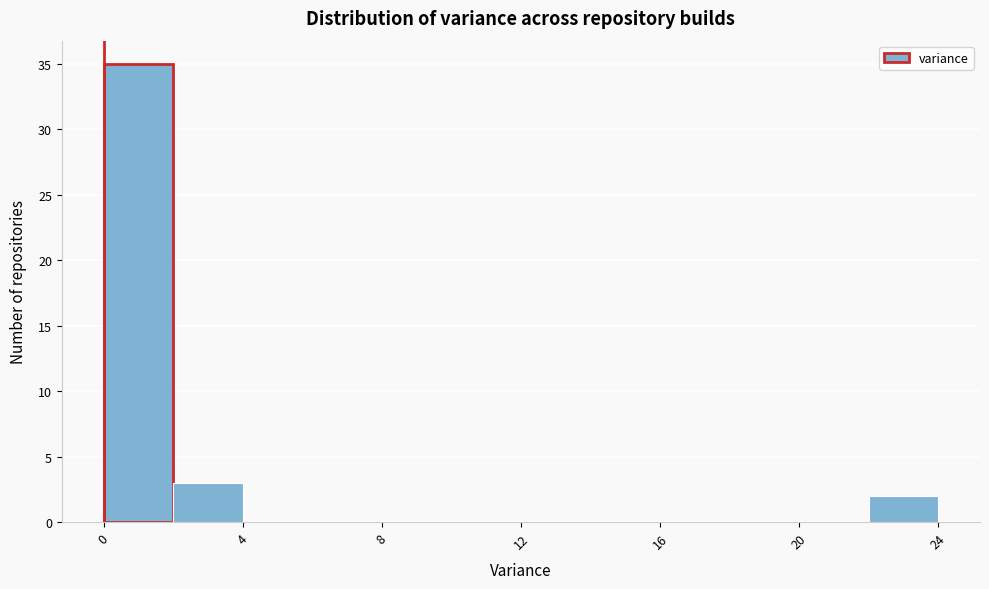

Reading left to right, list every bar in this chart as the range it spans on the x-axis followed by its height. The values are not printed on the chart, so give them approximately, as read against the axis.

0 to 2: 35
2 to 4: 3
4 to 6: 0
6 to 8: 0
8 to 10: 0
10 to 12: 0
12 to 14: 0
14 to 16: 0
16 to 18: 0
18 to 20: 0
20 to 22: 0
22 to 24: 2